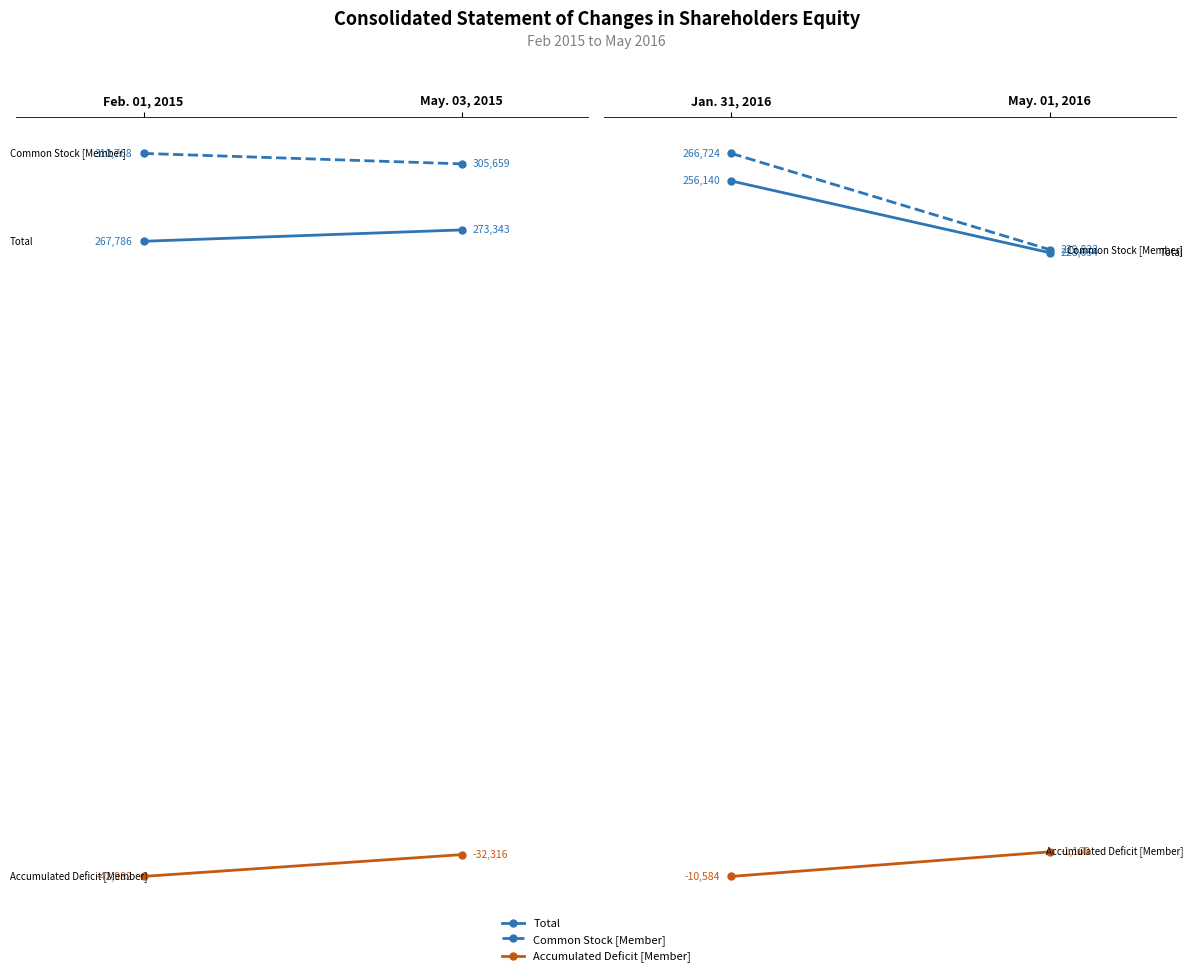

Which series has the largest total across all categories?

Common Stock [Member]